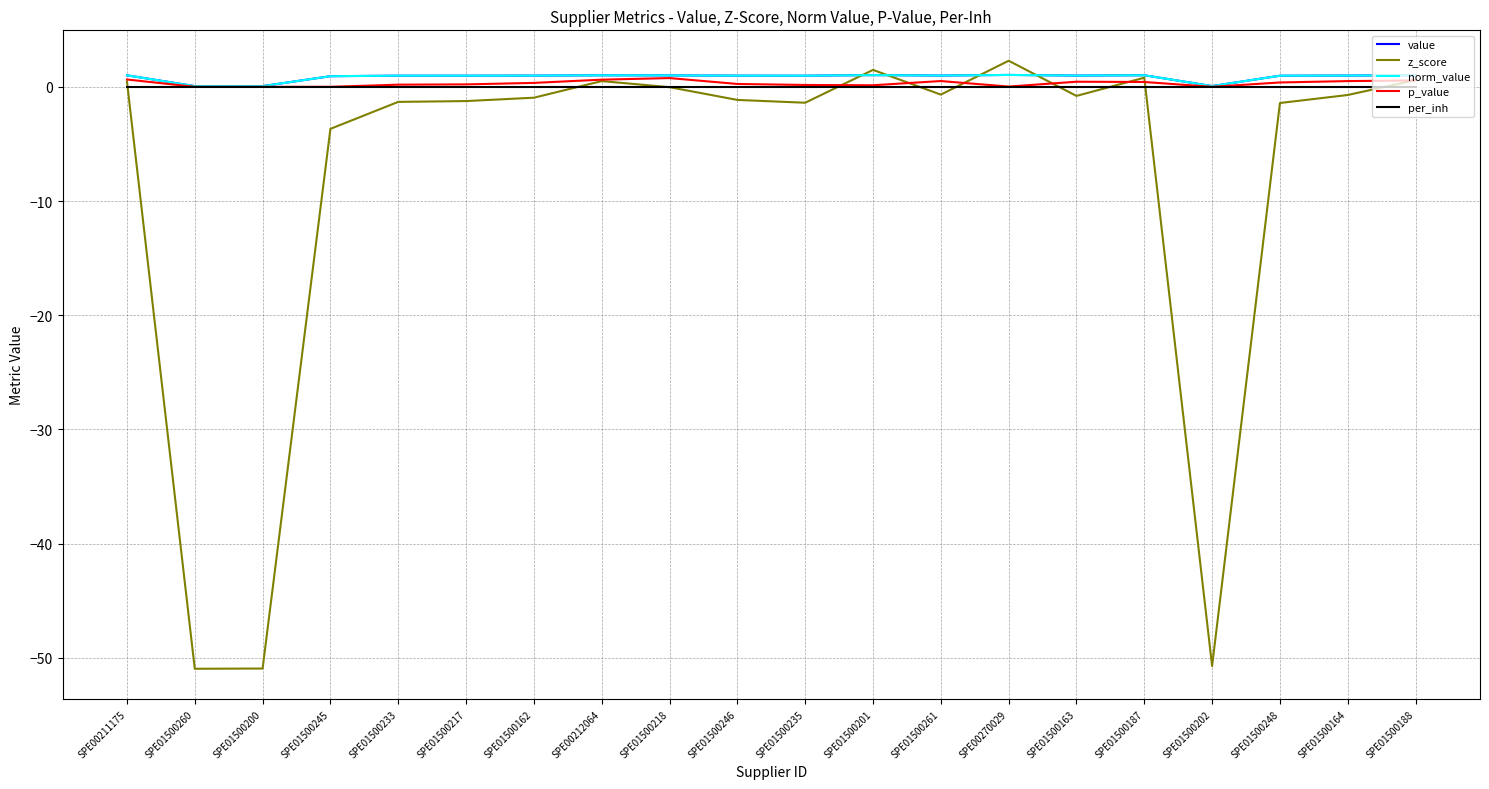

Where do norm_value and z_score first cross each other?

SPE01500235 and SPE01500201